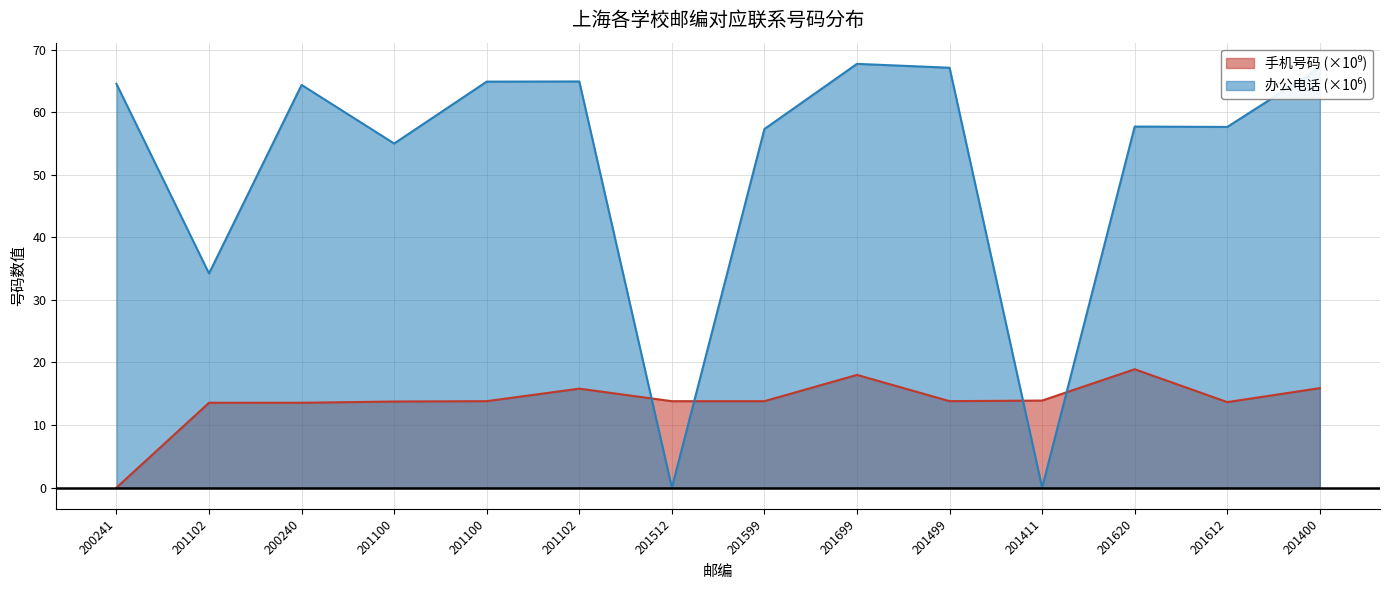

What is the sum of all 办公电话 values?

722.5